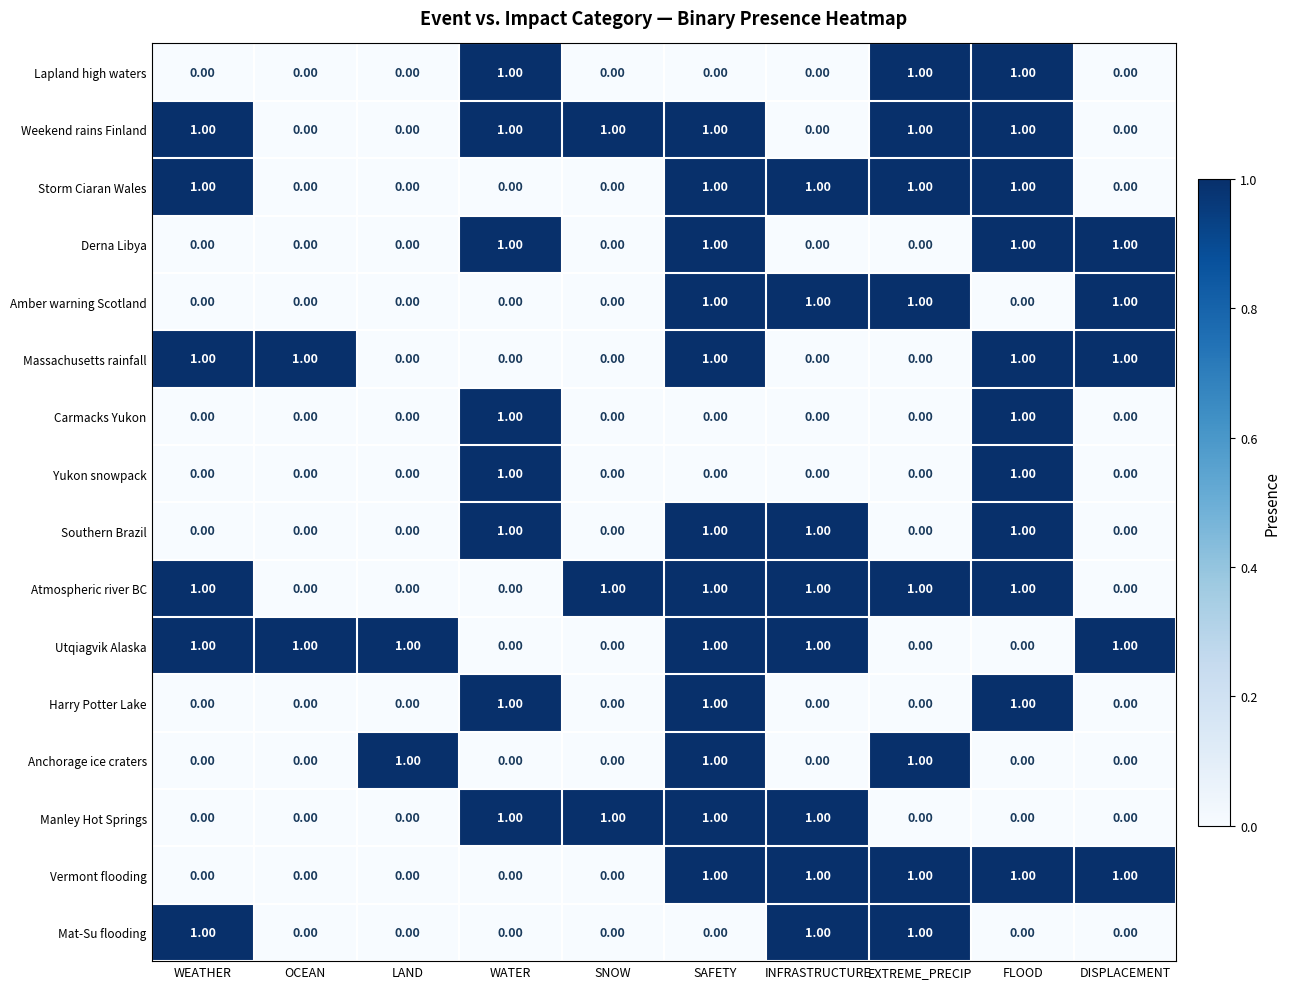

At which category is the sum across all series the highest?

SAFETY